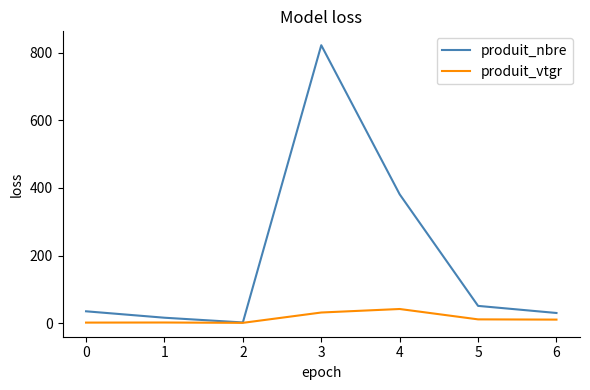

At which category does produit_nbre reach its first local valley?

2